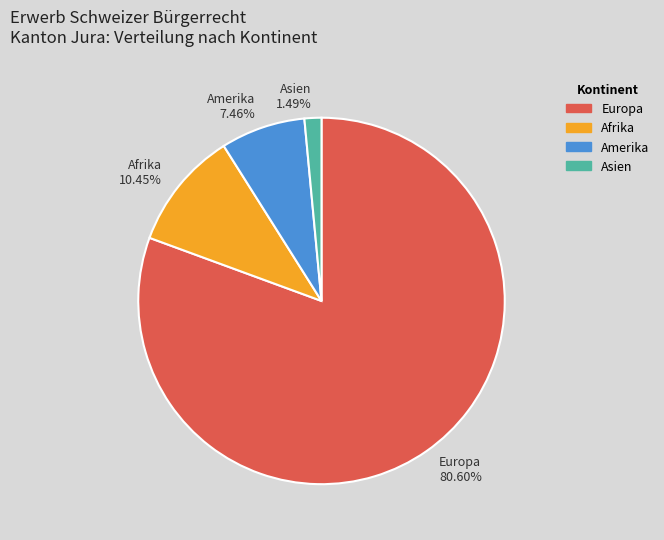

How many slices are in this pie chart?

4